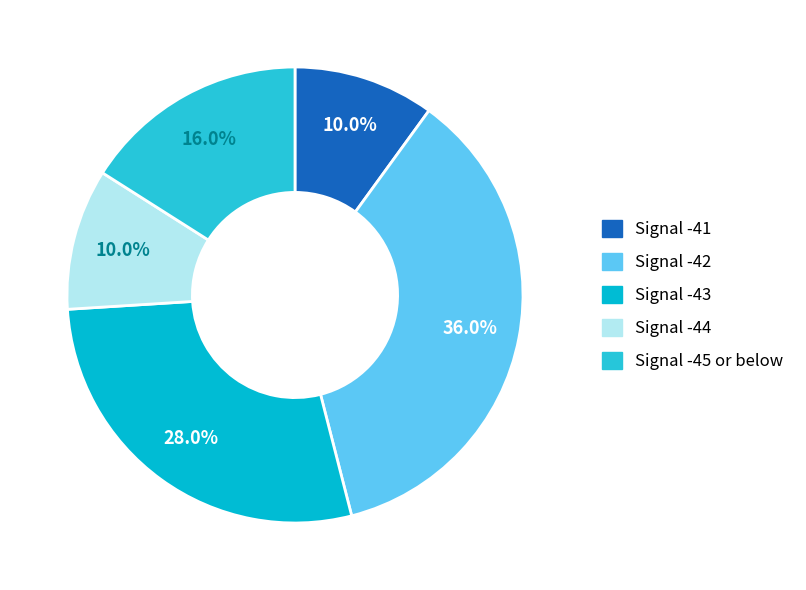

To the nearest percent, what is the average slice percentage?

20%